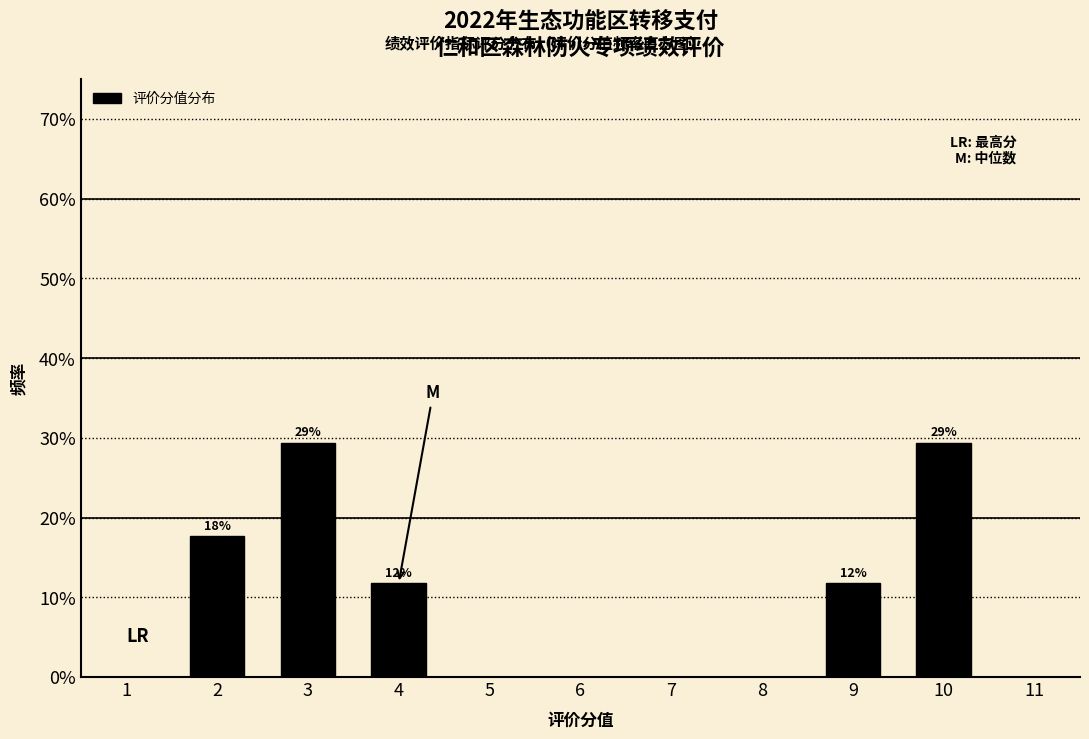

Does the chart contain any negative values?

No